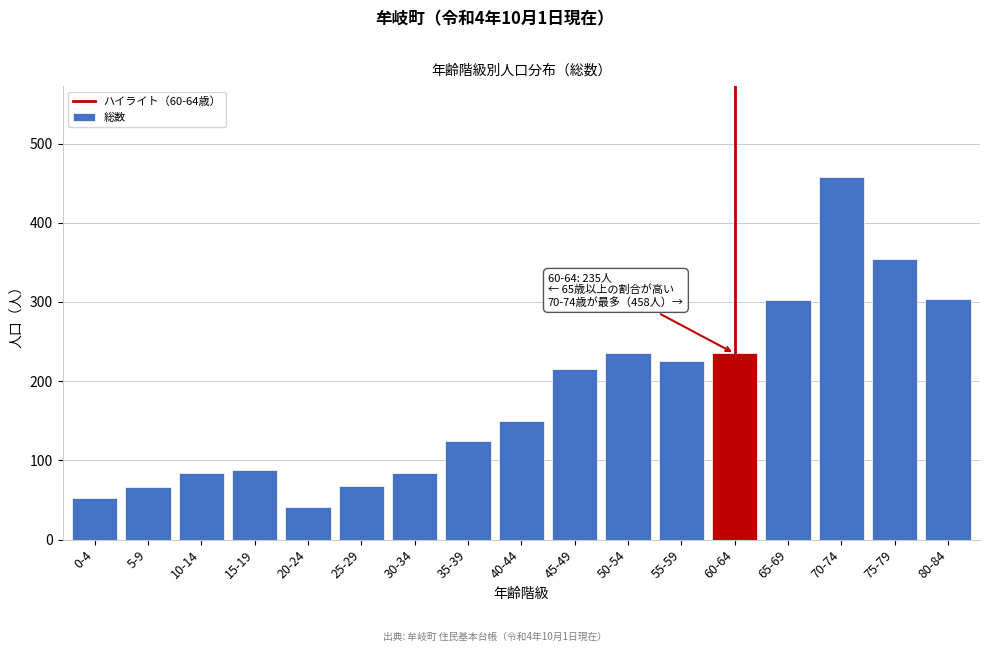

The value at 5-9 is 66. True or false?

True